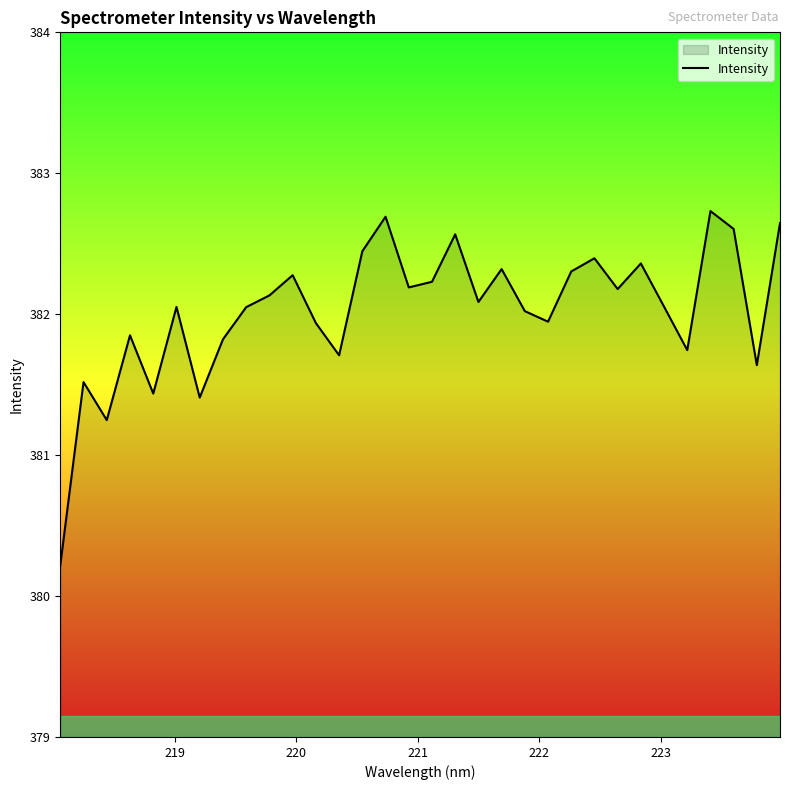

What is the maximum value shown in the chart?

382.7